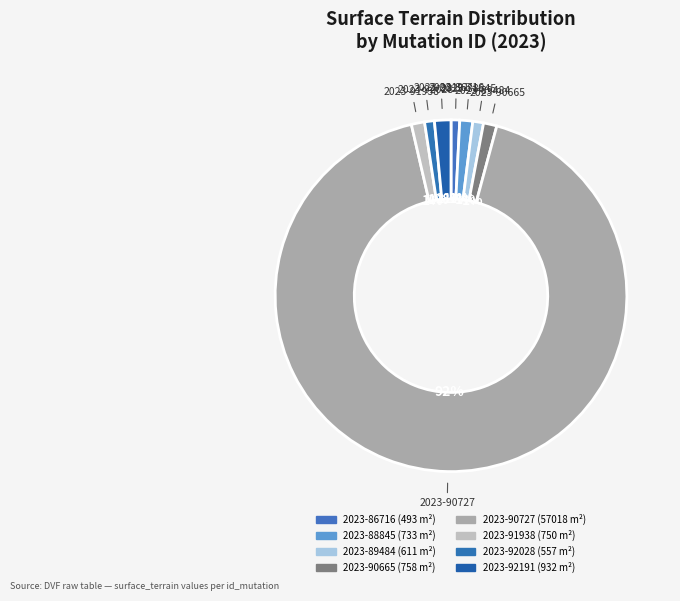

Combined, do 2023-90727 and 2023-86716 account for over 50%?

Yes